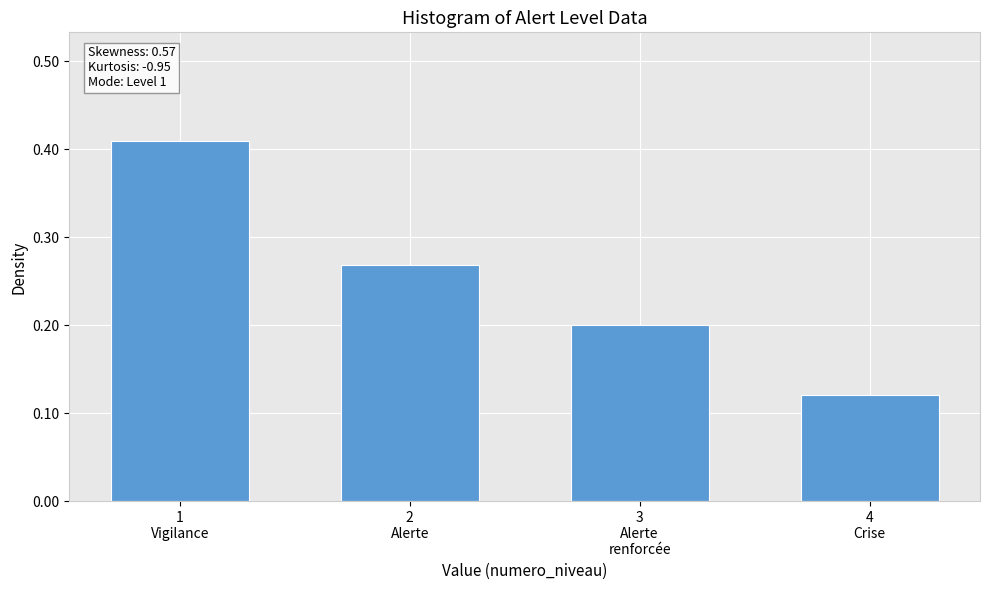

How many data points does each series have?

4